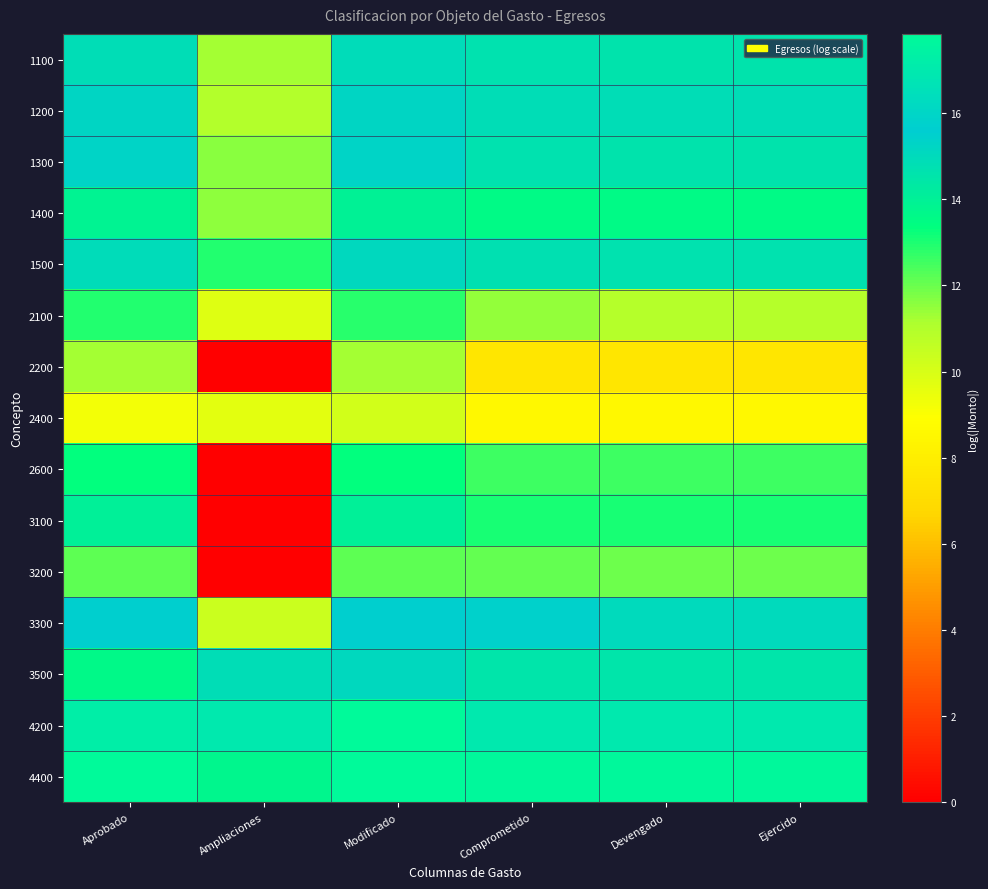

Which has a higher value, Aprobado or Modificado?

Modificado